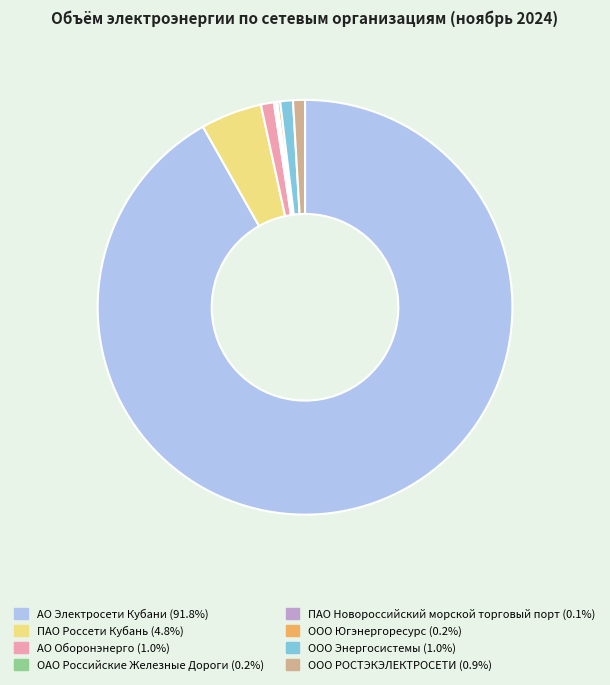

Which category accounts for the majority?

АО Электросети Кубани